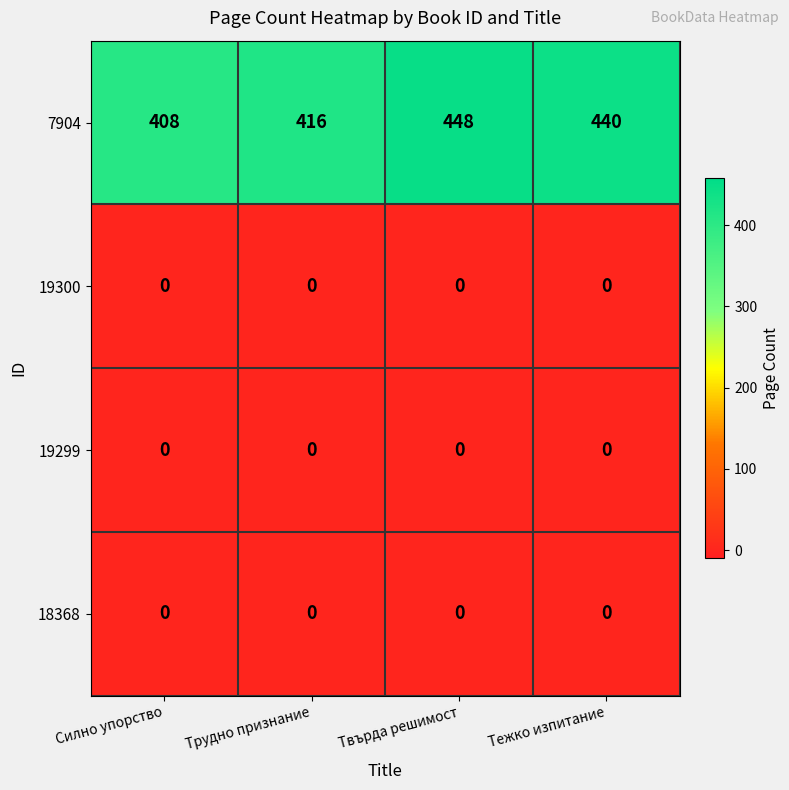

Reading left to right, transcribe all the data shown in this chart.

7904: 408	416	448	440
19300: 0	0	0	0
19299: 0	0	0	0
18368: 0	0	0	0